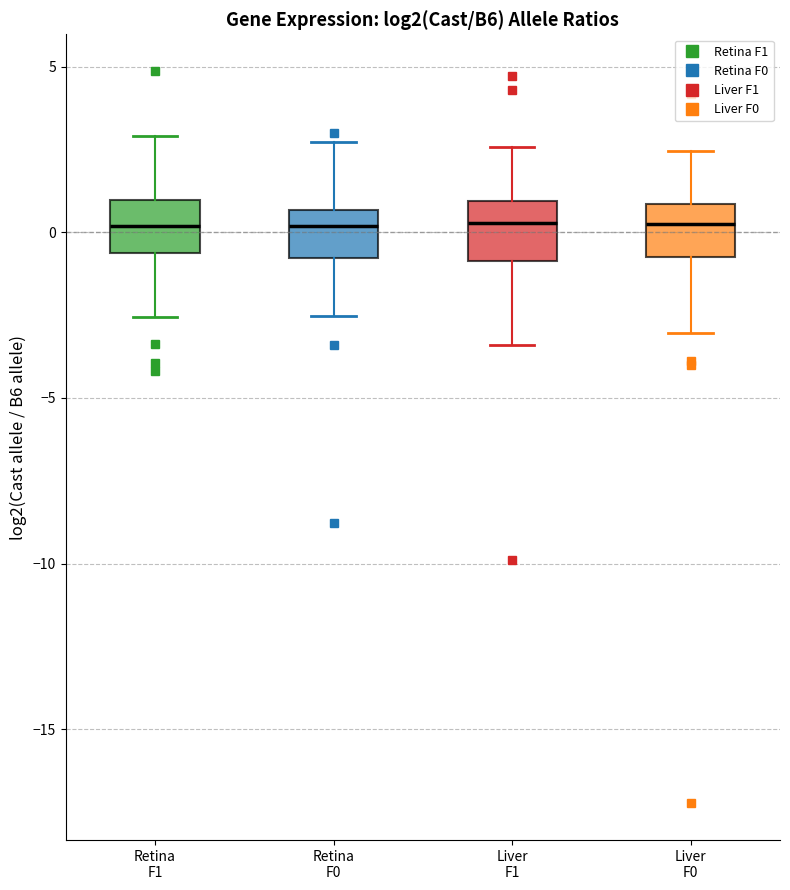

Reading left to right, transcribe this box plot: for each box, give where its median line is, the range the box spans, and where its two whiskers end, as read against the y-axis. The values are not printed on the chart, so give them approximately, as read against the axis.

Retina F1: median 0.0, box -0.5 to 1.0, whiskers -2.5 to 3.0
Retina F0: median 0.0, box -1.0 to 0.5, whiskers -2.5 to 2.5
Liver F1: median 0.5, box -1.0 to 1.0, whiskers -3.5 to 2.5
Liver F0: median 0.5, box -0.5 to 1.0, whiskers -3.0 to 2.5